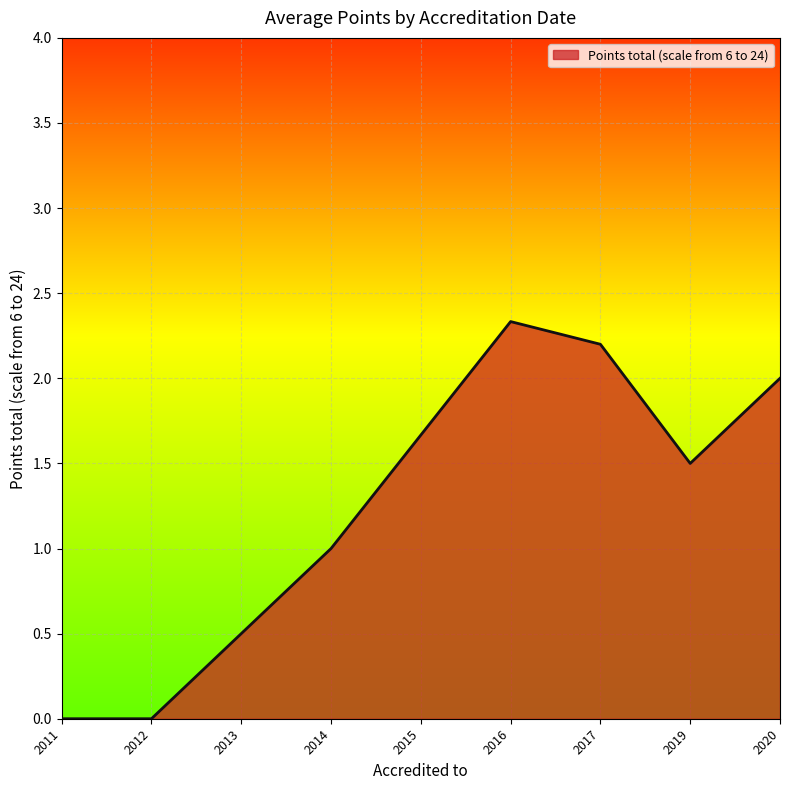

True or false: the data shows 0.0 at 2011.

True